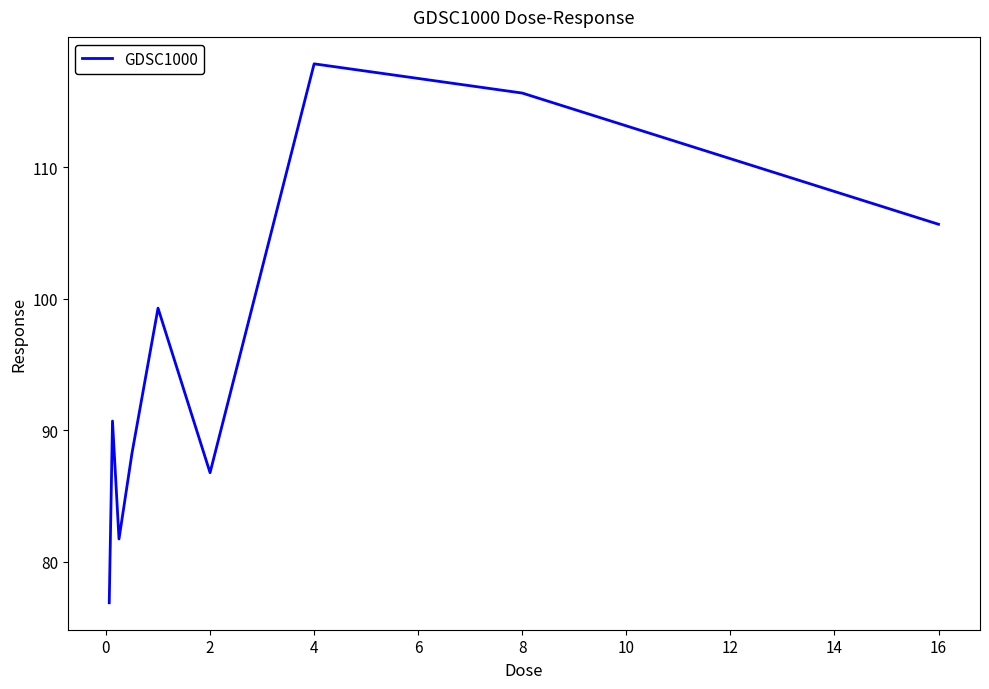

What is the difference between the maximum and minimum values?

41.0